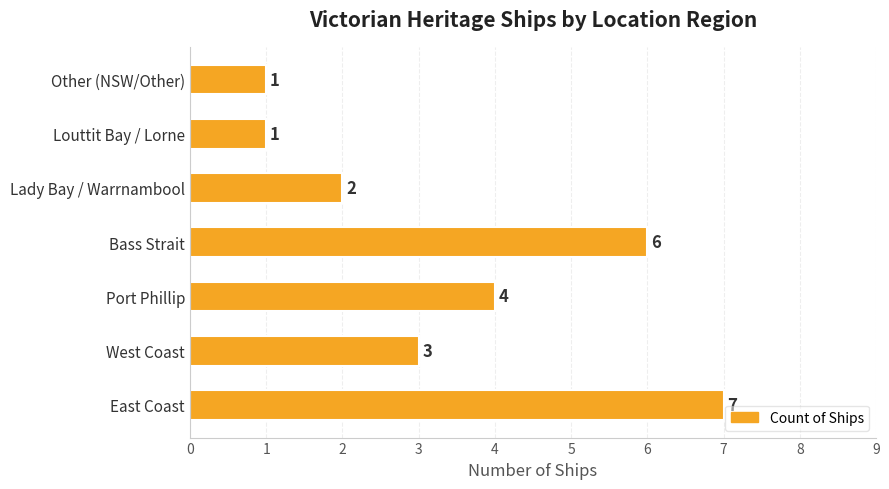

What is the difference between the values at Other (NSW/Other) and Bass Strait?

5